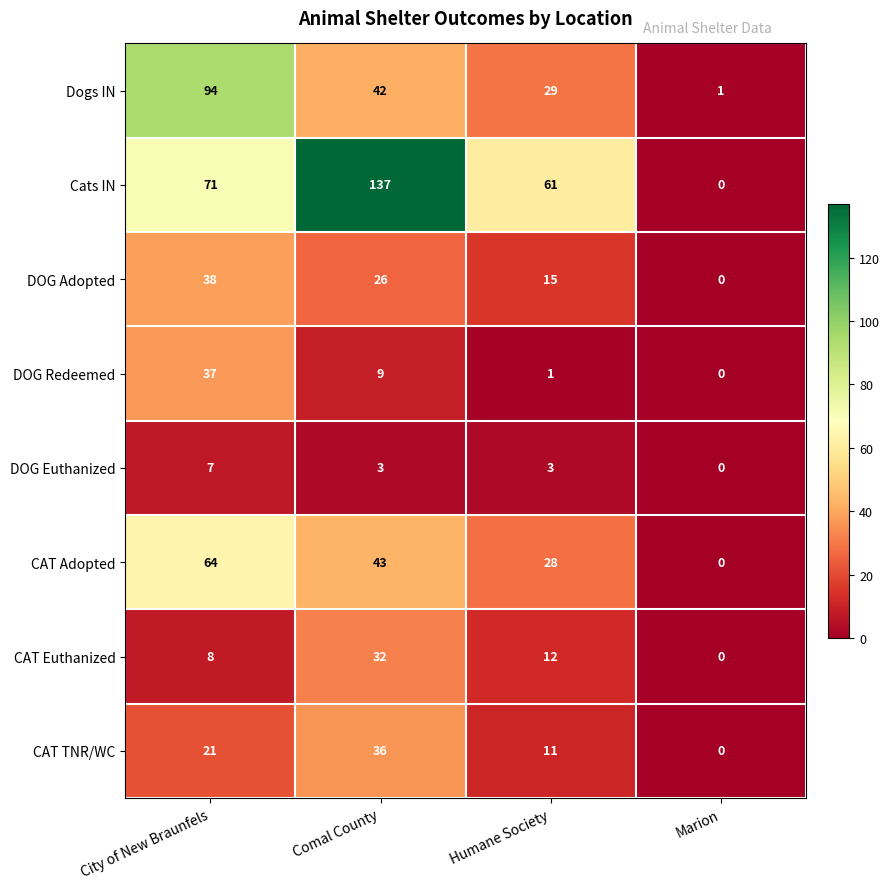

Is it true that Dogs IN equals 55 at Comal County?

False